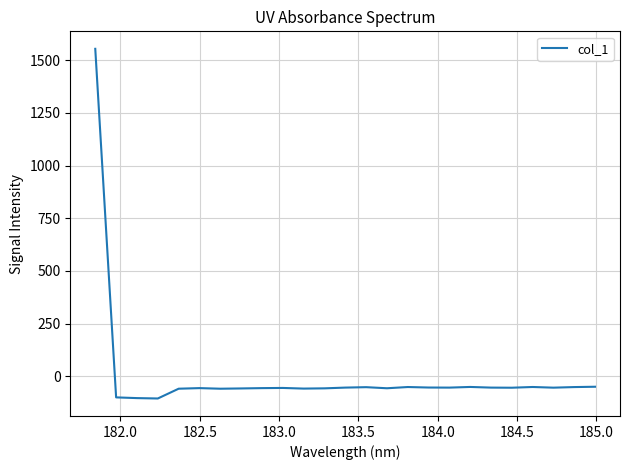

What is the maximum value shown in the chart?

1554.1